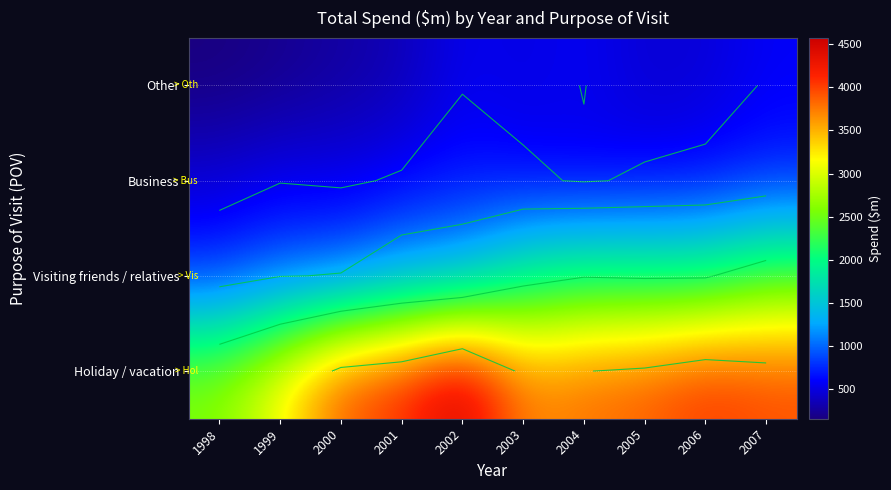

What is the difference between the maximum and second lowest values in the Other series?

364